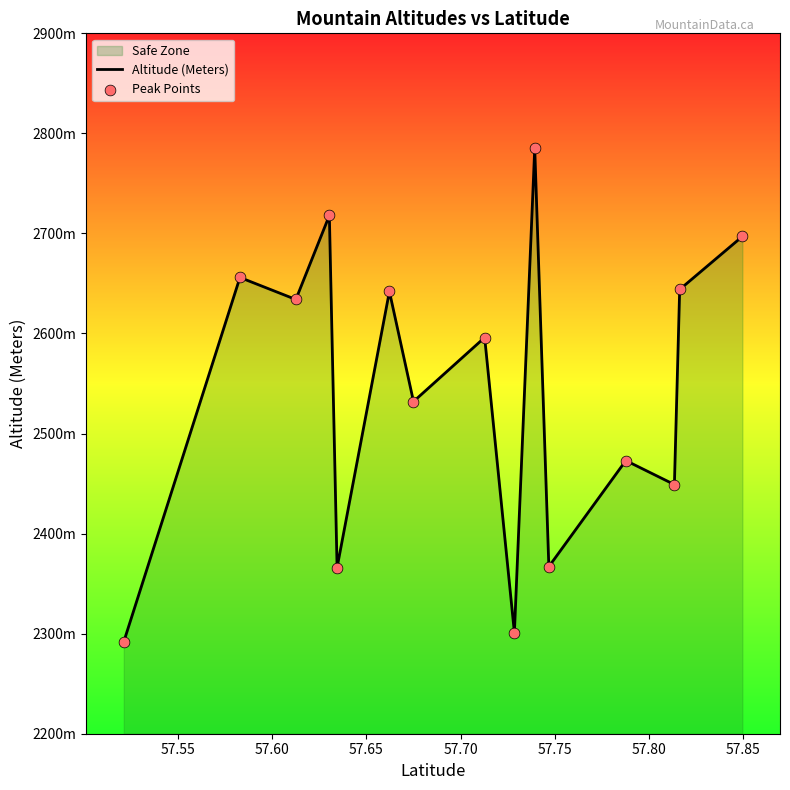

Which series has the largest total across all categories?

Altitude (Meters)